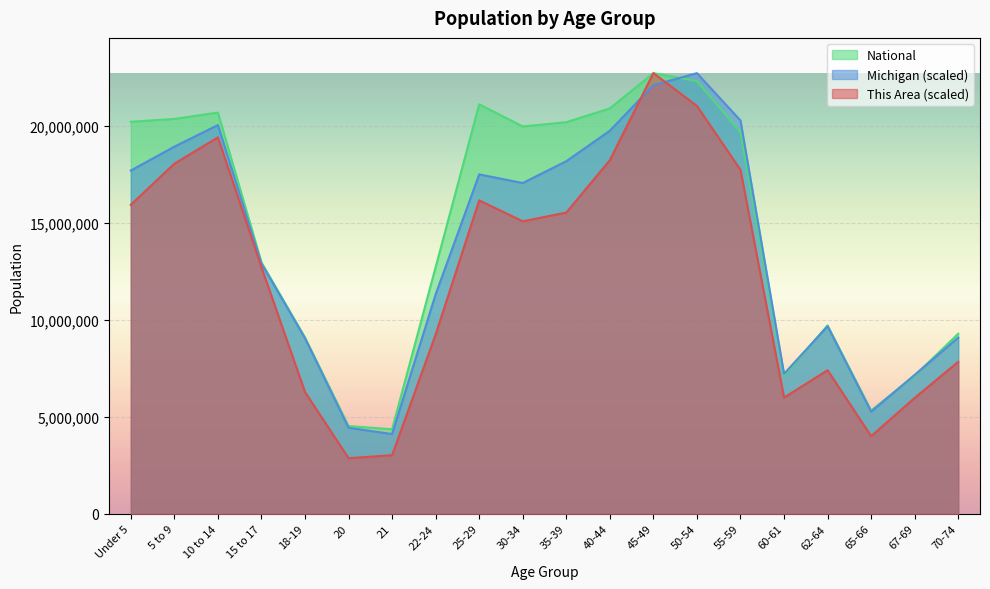

Which series has the largest range (max minus min)?

This Area (scaled)